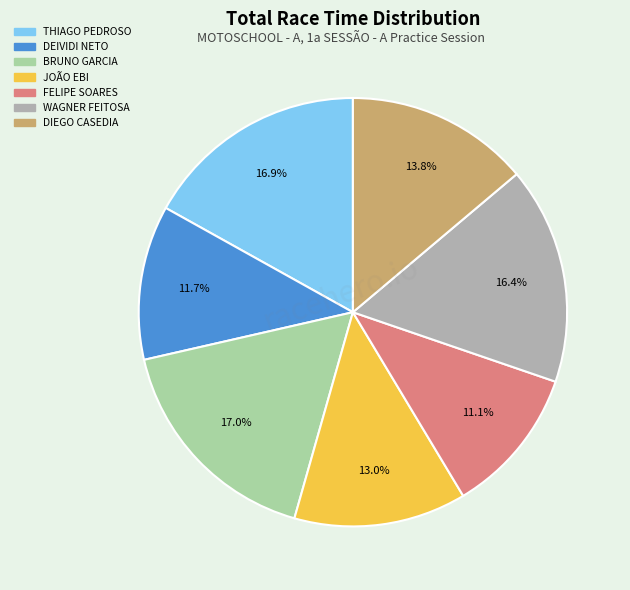

How many segments does this pie chart have?

7